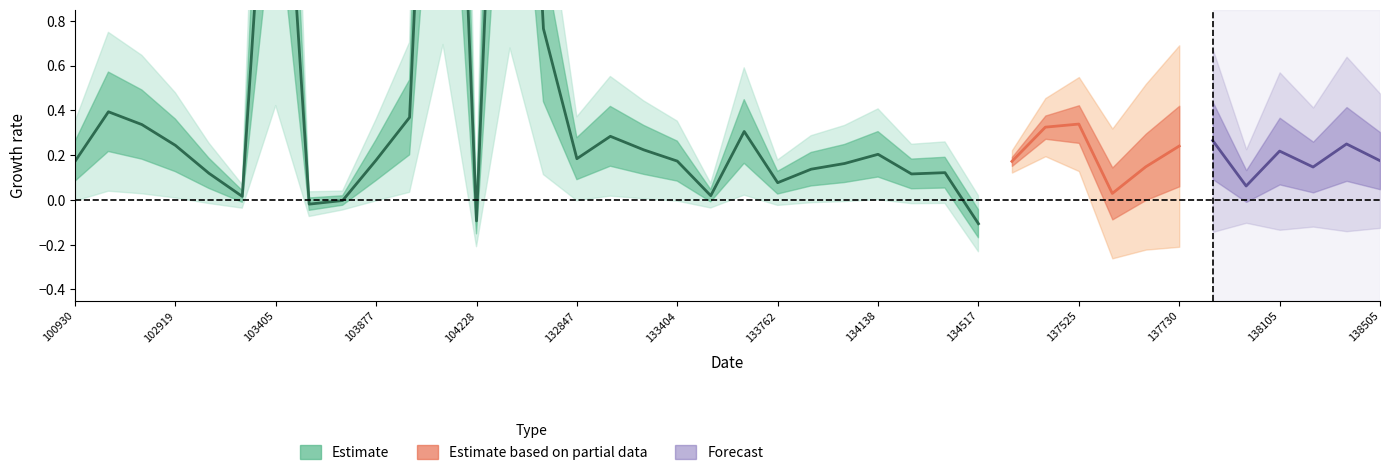

Where is the first local maximum for dnbrad?

102792